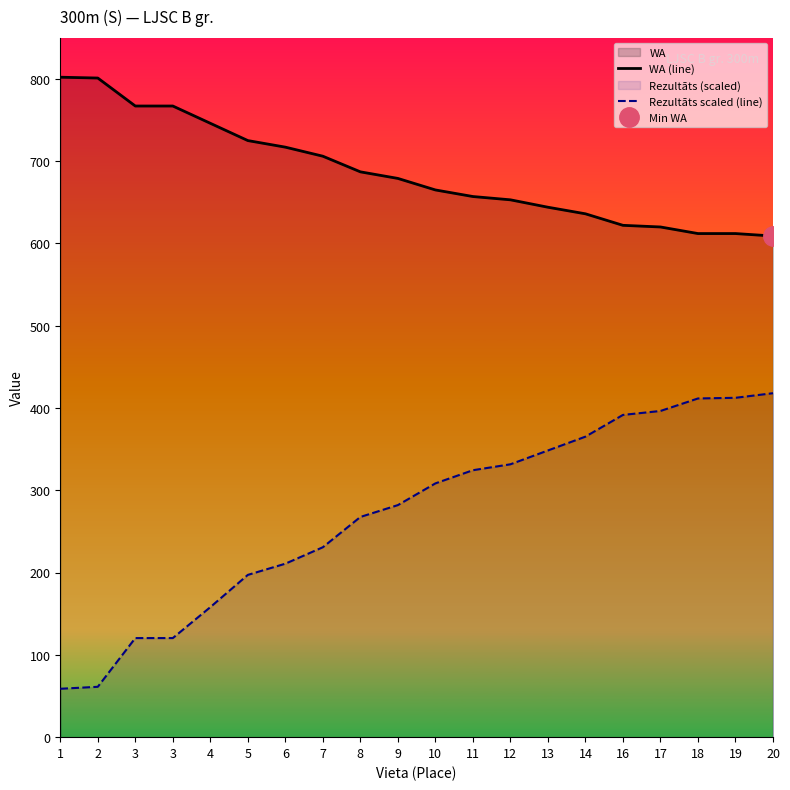

Between 3 and 8, which is larger?

3